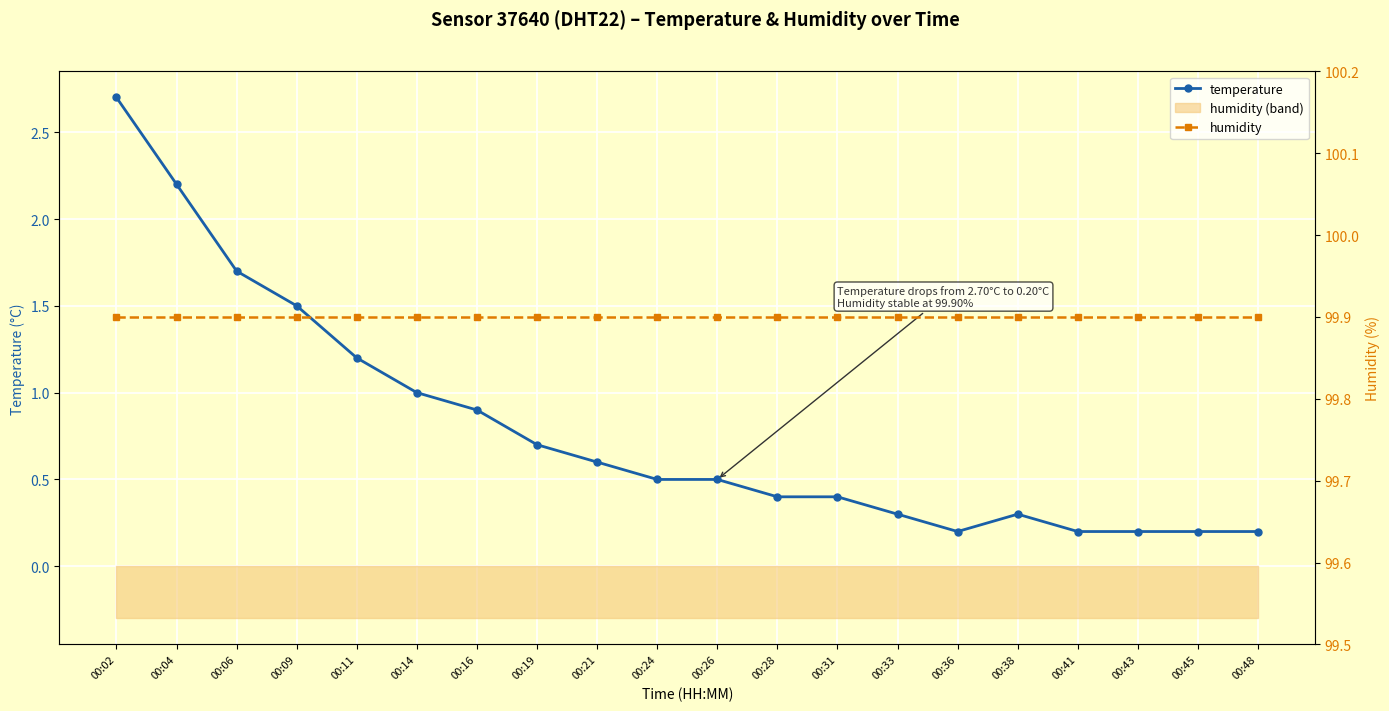

Reading left to right, transcribe all the data shown in this chart.

temperature: 2.7	2.2	1.7	1.5	1.2	1.0	0.9	0.7	0.6	0.5	0.5	0.4	0.4	0.3	0.2	0.3	0.2	0.2	0.2	0.2
humidity: 99.9	99.9	99.9	99.9	99.9	99.9	99.9	99.9	99.9	99.9	99.9	99.9	99.9	99.9	99.9	99.9	99.9	99.9	99.9	99.9